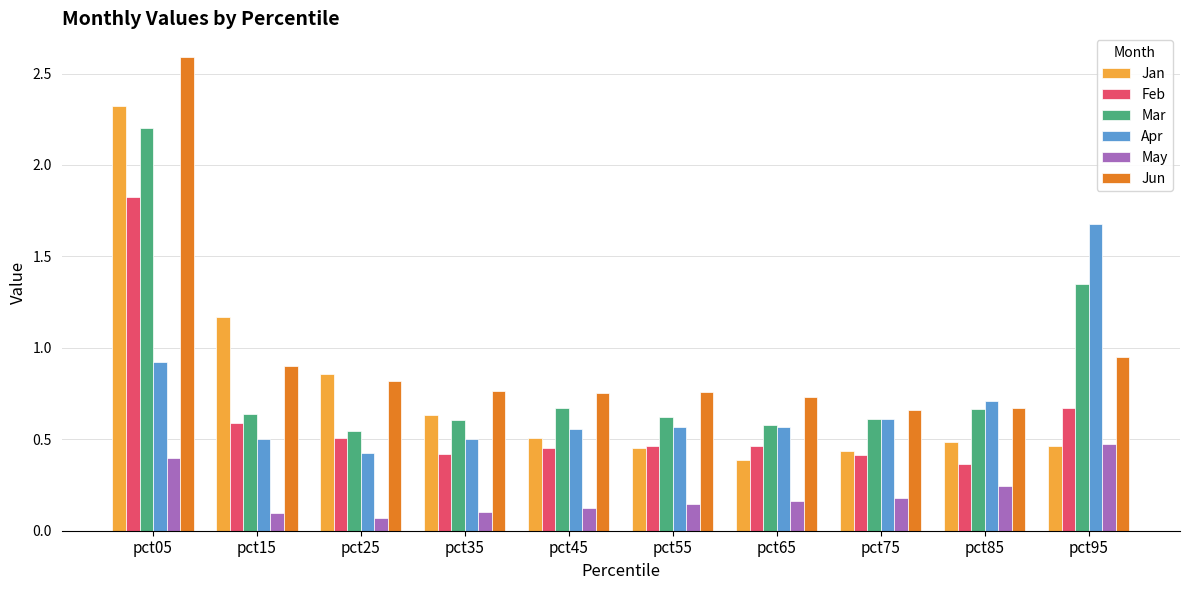

Which series changed the most between pct05 and pct85?

Jun